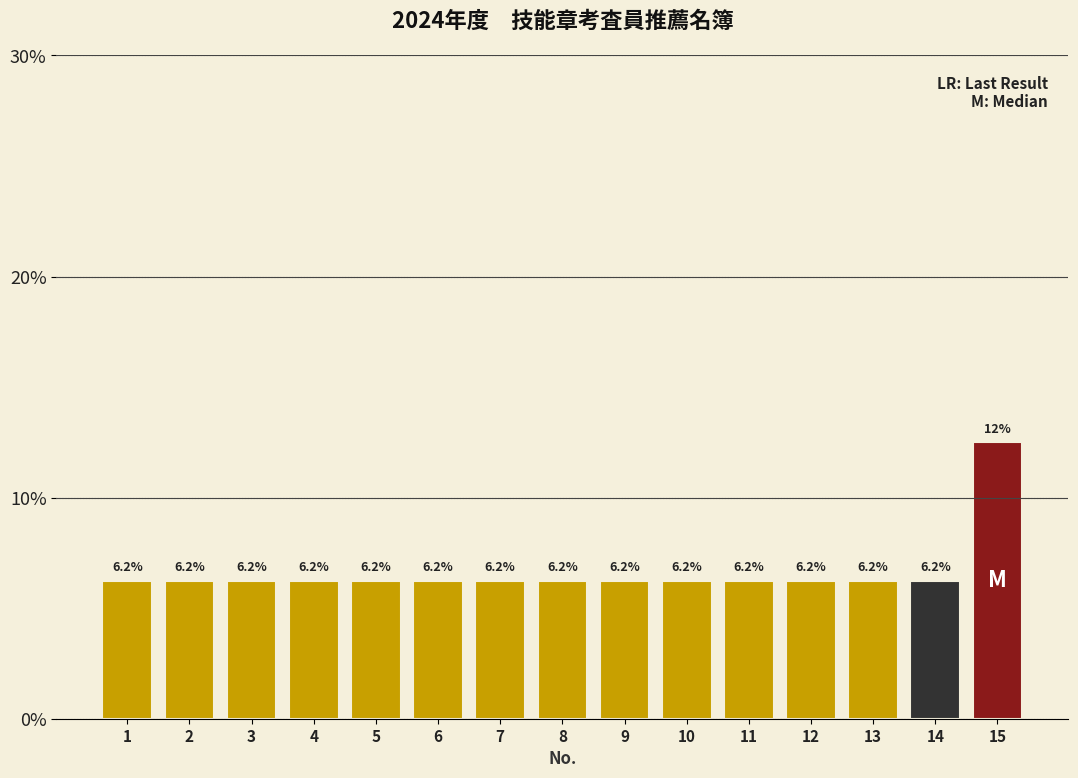

Which category has the highest value across all series?

15